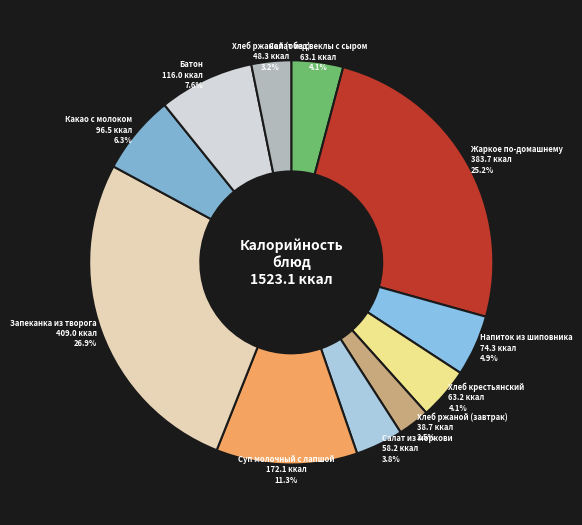

What is the ratio of the value at Суп молочный с лапшой to the value at Какао с молоком?

1.8